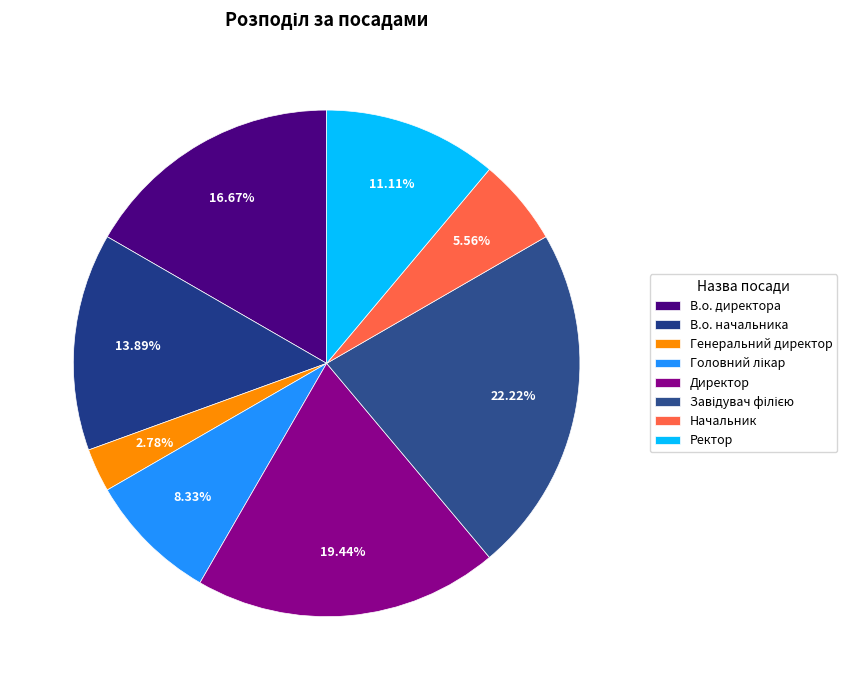

Combined, do Ректор and Головний лікар account for over 50%?

No